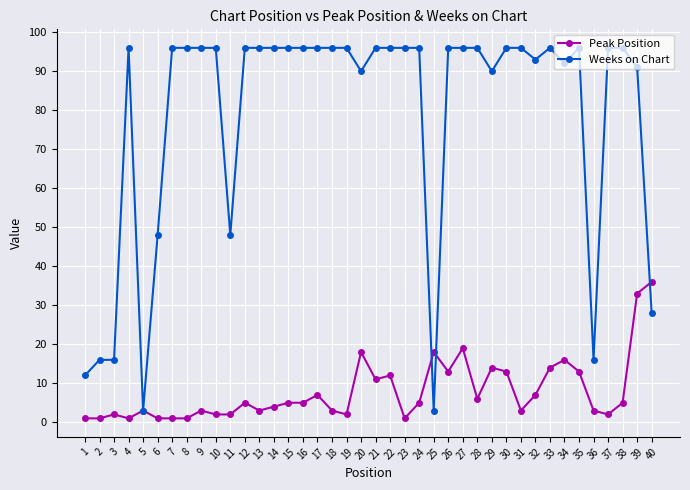

What is the difference between the second highest and minimum values in the Weeks on Chart series?

93